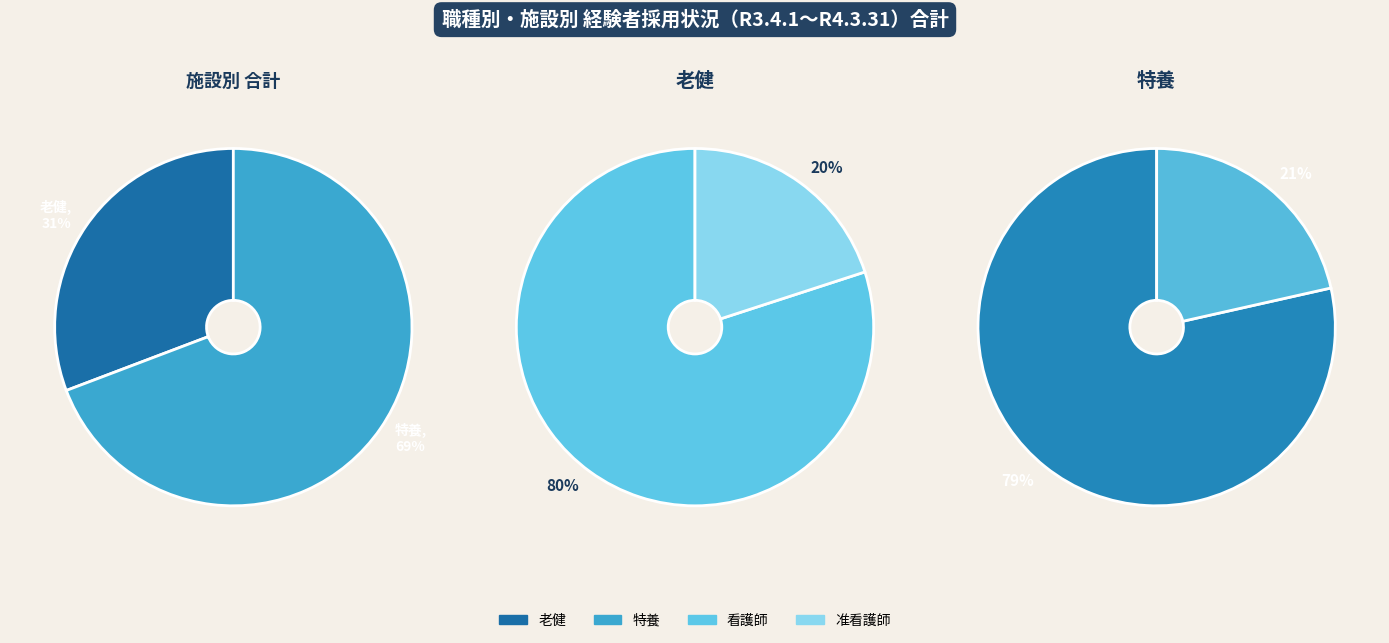

True or false: 特養 accounts for 82% of the total.

False